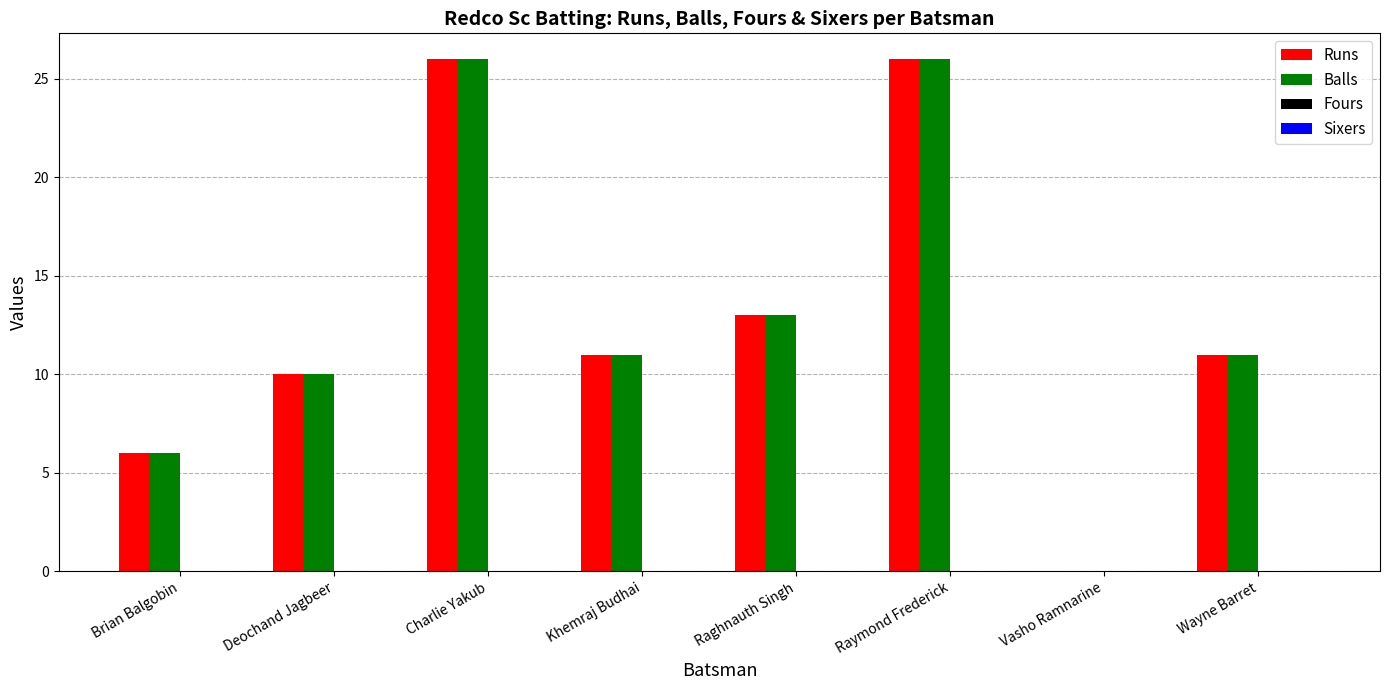

What is the sum of all Runs values?

103